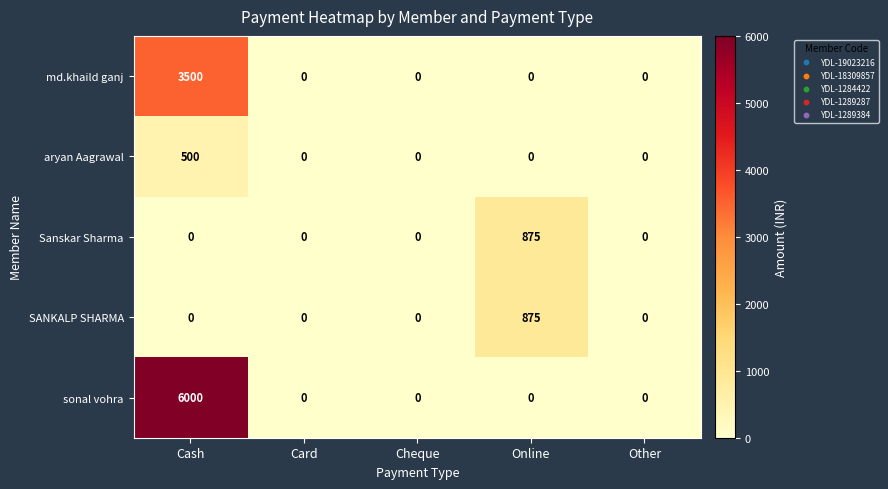

What is the greatest value displayed?

6000